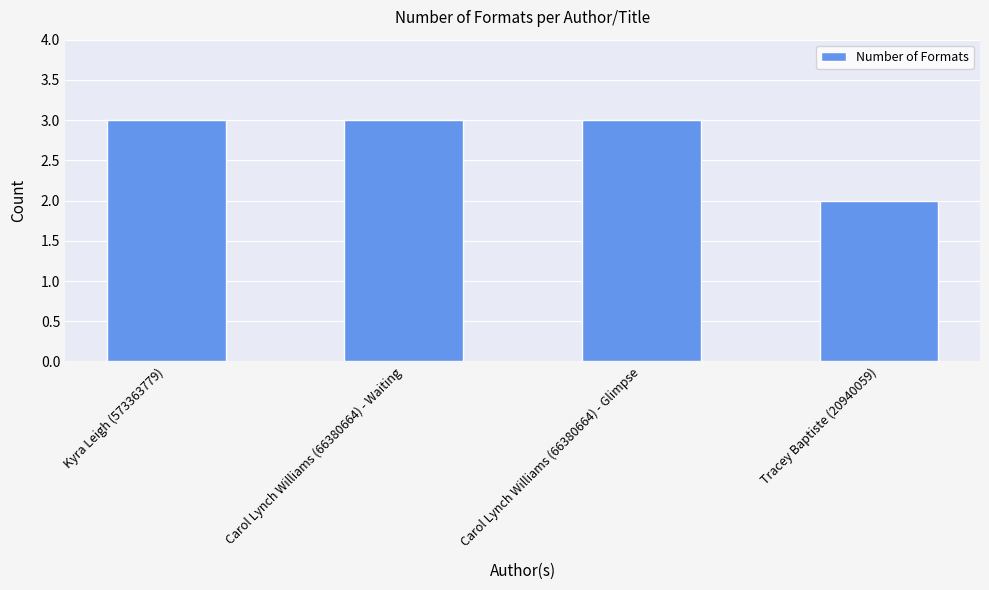

What is the change in value from Kyra Leigh (573363779) to Tracey Baptiste (20940059)?

-1